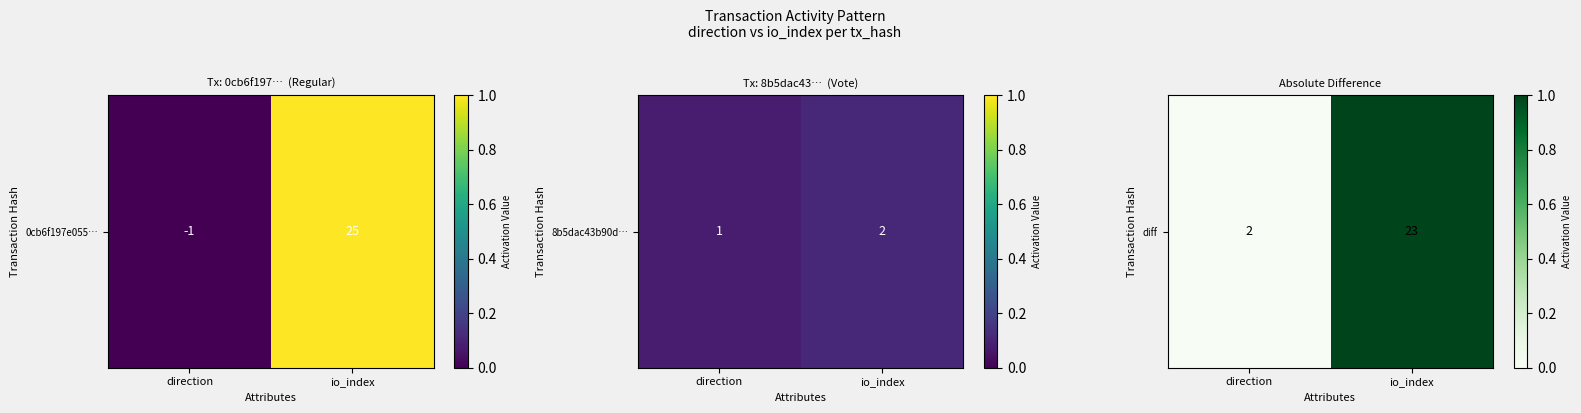

What is the change in value from direction to io_index?

+1